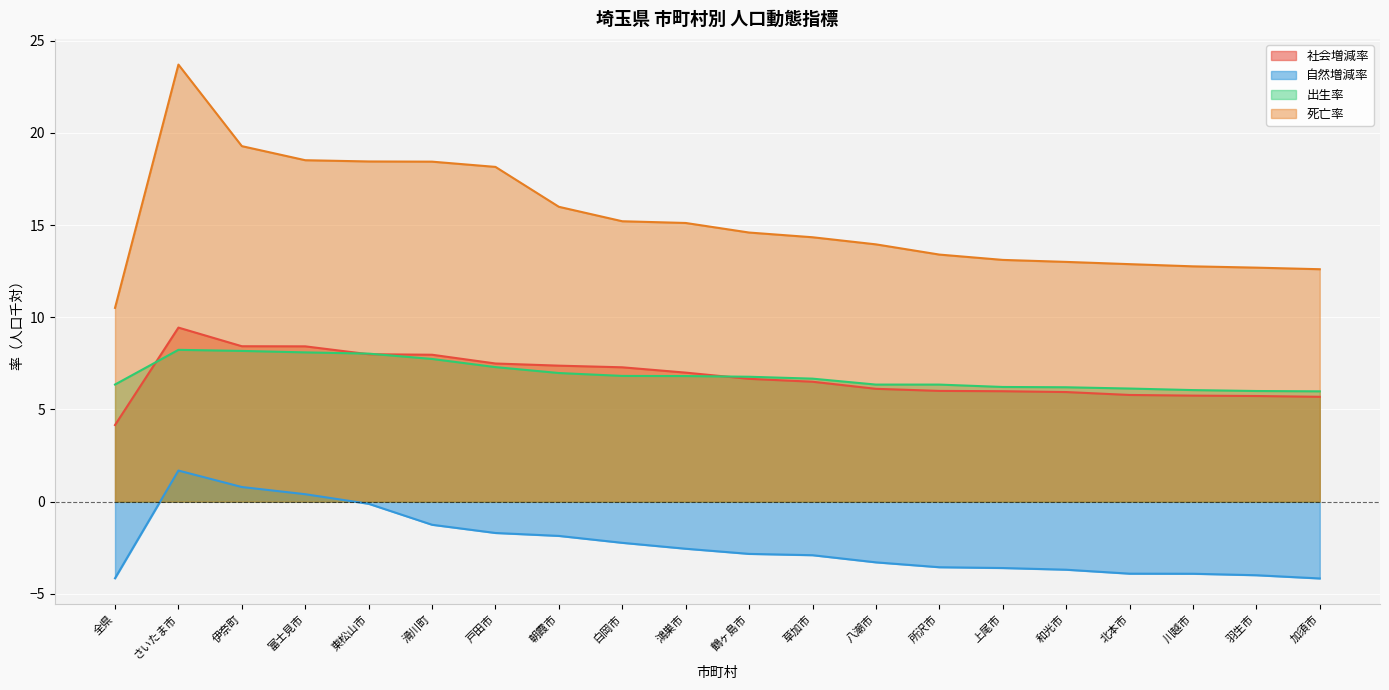

The 死亡率 series shows 8.4 at 戸田市. True or false?

False